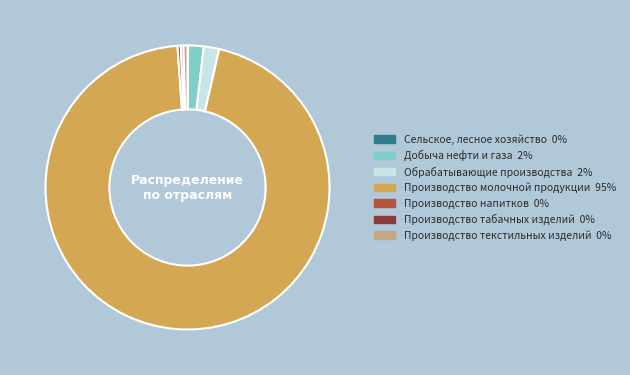

Does any single category account for the majority?

Yes